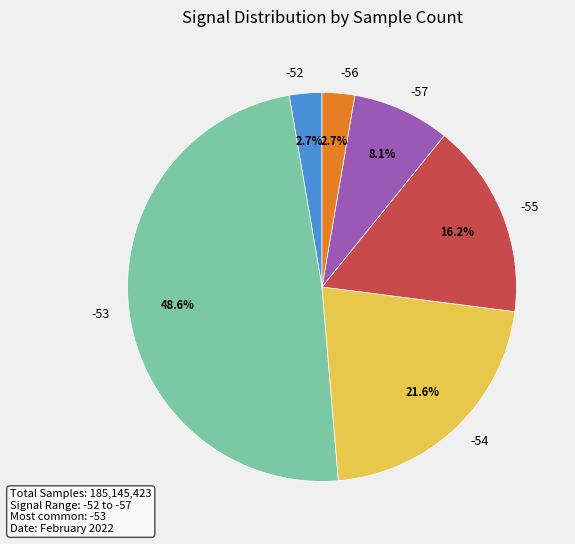

To the nearest percent, what percentage of the pie is -56?

3%